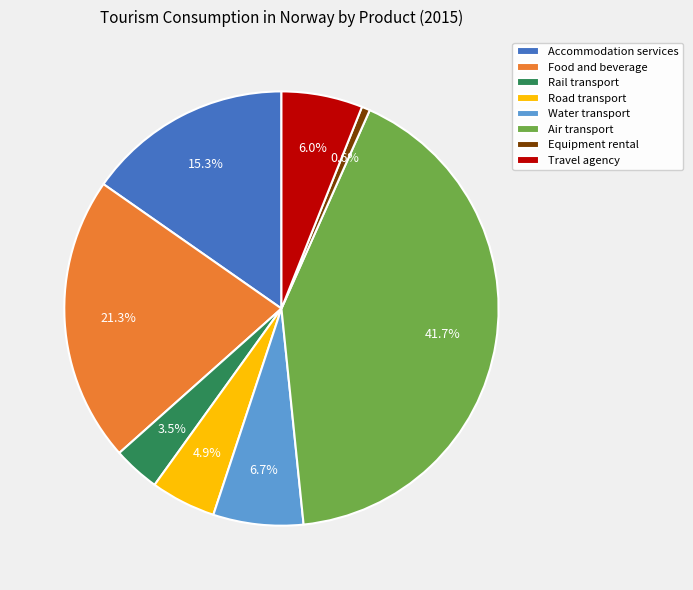

Rank the categories by value from lowest to highest.

Equipment rental, Rail transport, Road transport, Travel agency, Water transport, Accommodation services, Food and beverage, Air transport